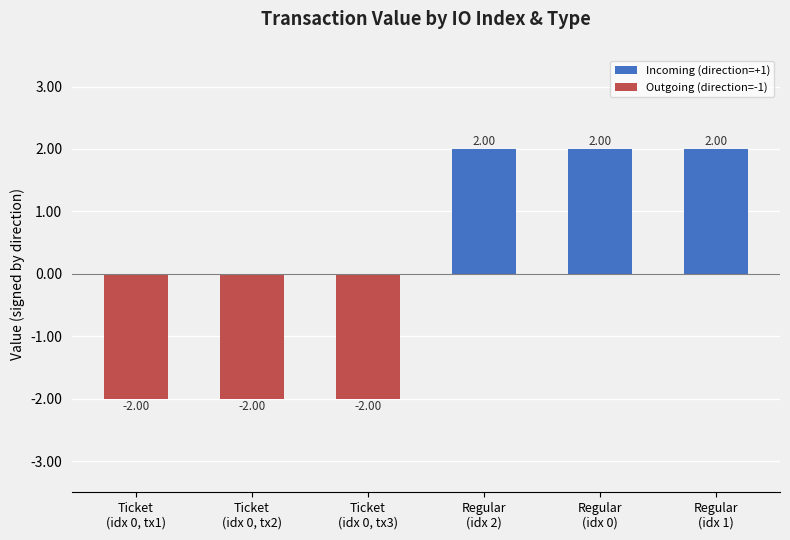

What is the greatest value displayed?

2.0